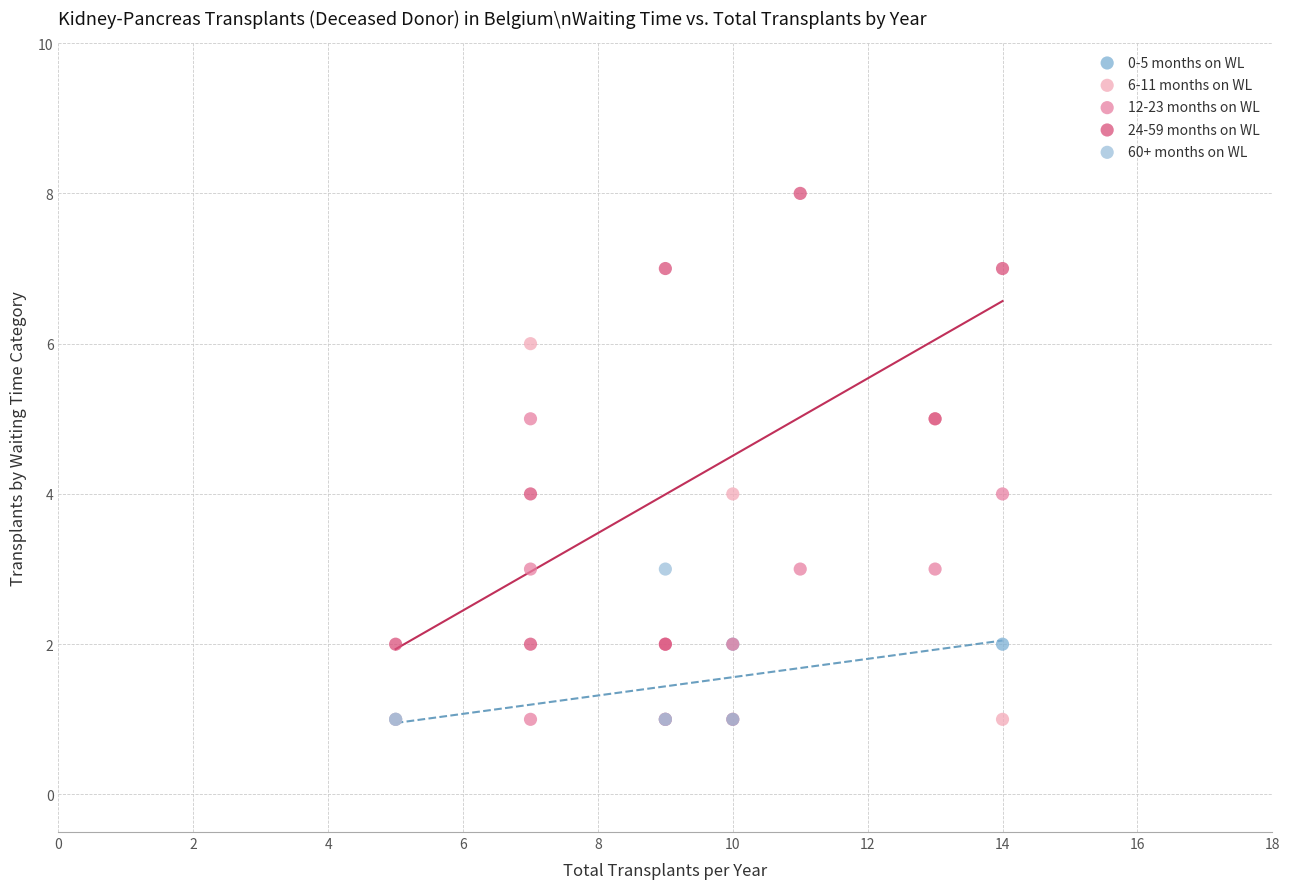

Which series has the widest spread of Y values?

24-59 months on WL